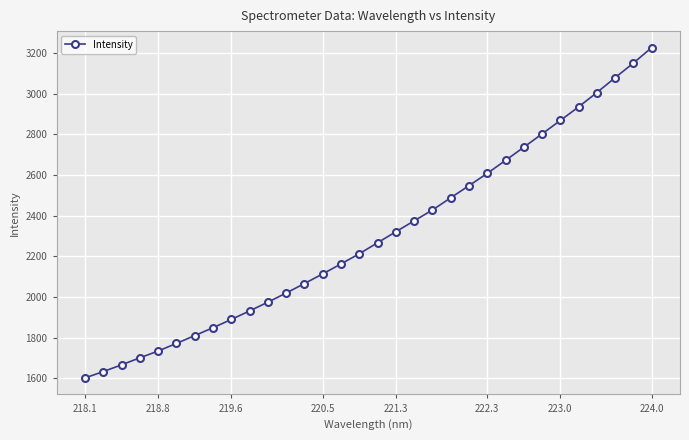

What is the maximum value shown in the chart?

3227.3